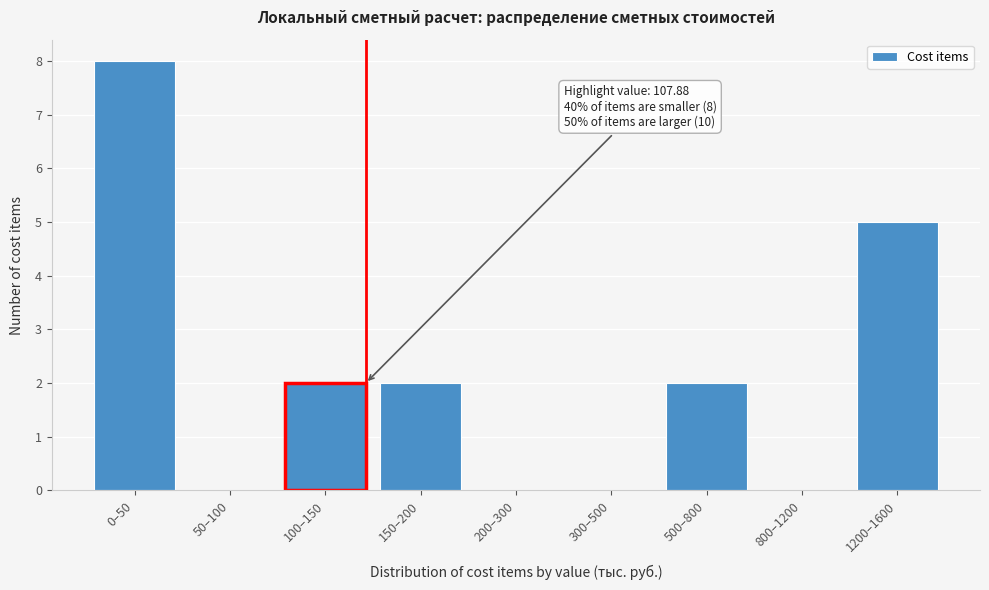

Reading right to left, extract all data points from this chart.

1200–1600=5	800–1200=0	500–800=2	300–500=0	200–300=0	150–200=2	100–150=2	50–100=0	0–50=8